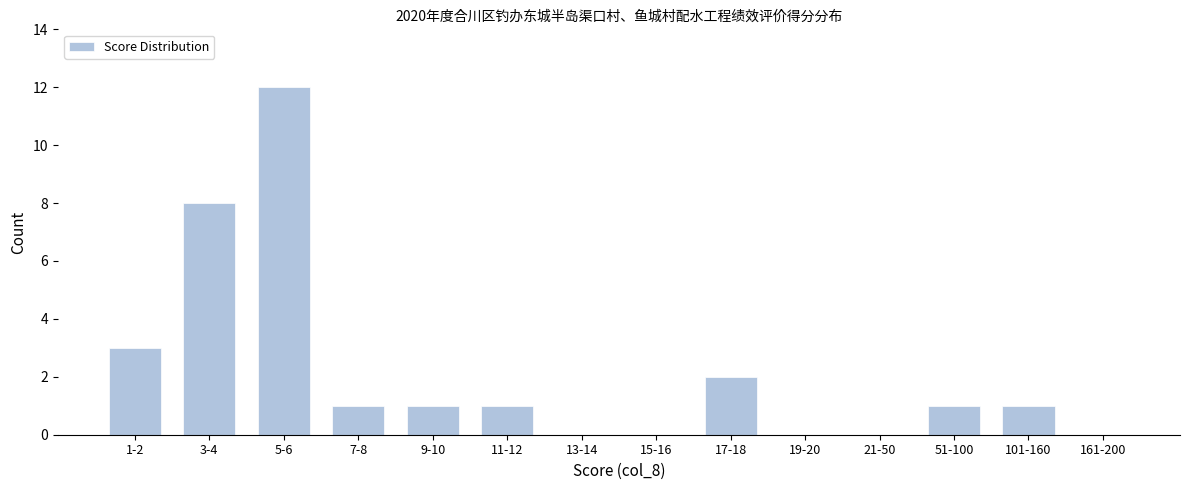

Reading left to right, extract all data points from this chart.

1-2=3	3-4=8	5-6=12	7-8=1	9-10=1	11-12=1	13-14=0	15-16=0	17-18=2	19-20=0	21-50=0	51-100=1	101-160=1	161-200=0